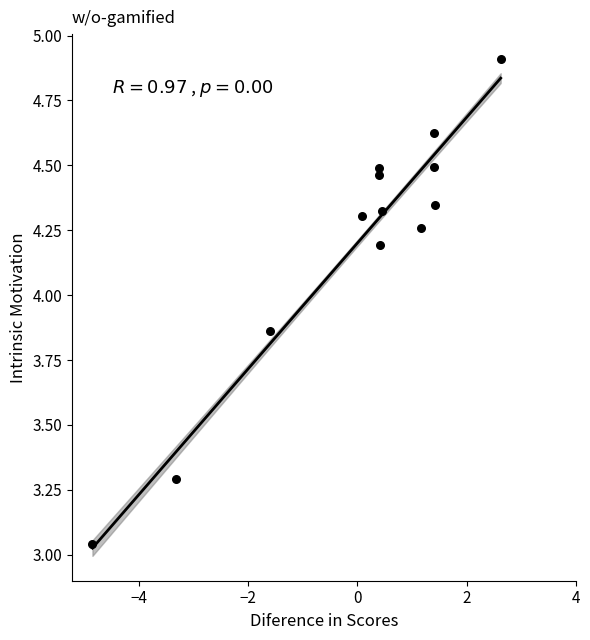

What is the range of Y values (max minus min)?

1.9